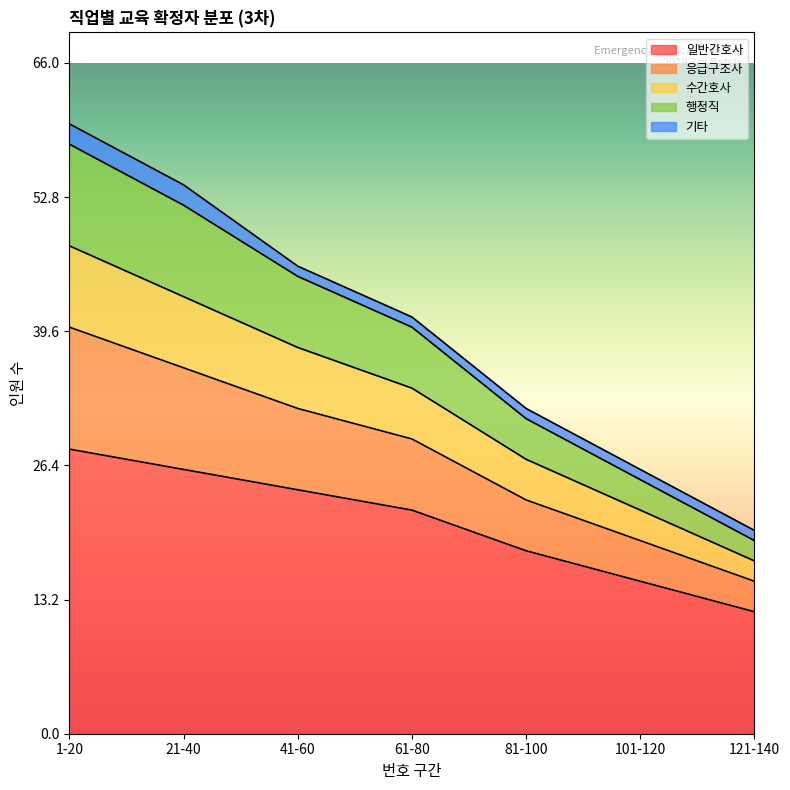

What is the highest value of the 일반간호사 series?

28